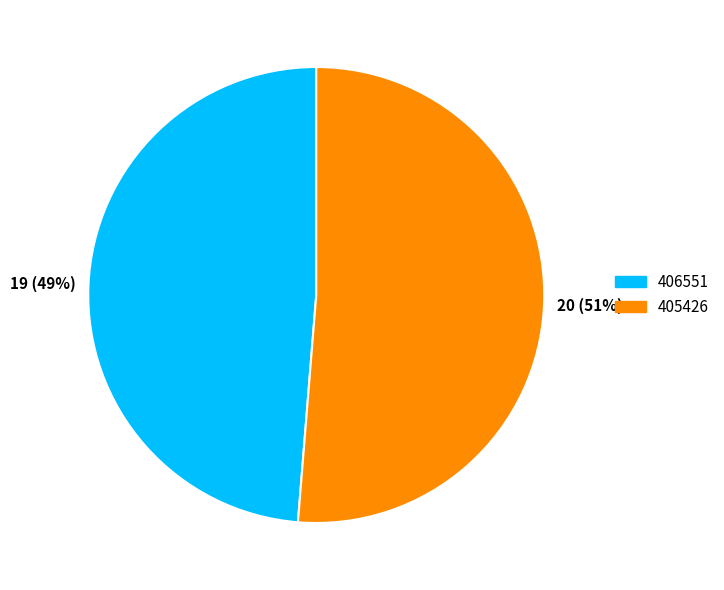

Which slice represents more than half of the pie?

405426